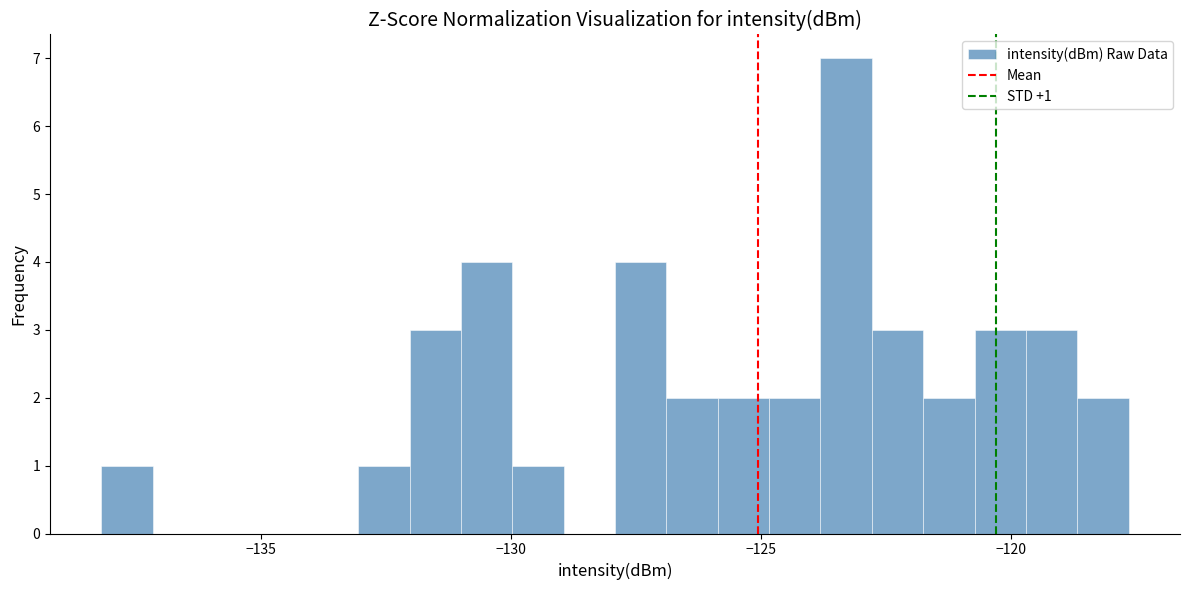

Around what value on the x-axis is the tallest bar? Give the approximate position of its centre, as read against the axis.

-123.5